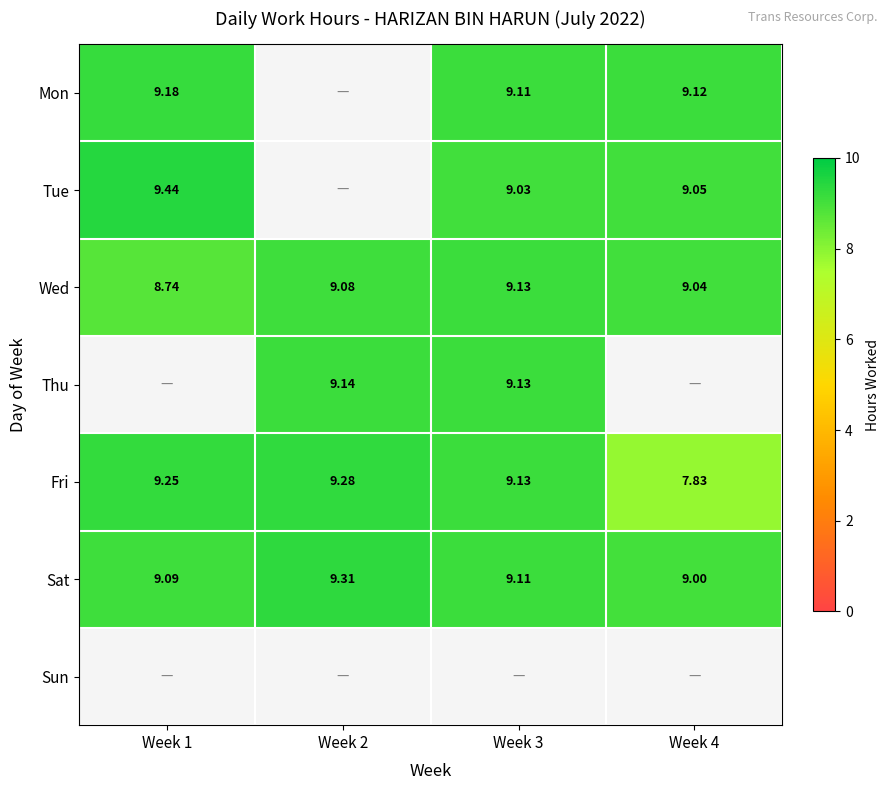

True or false: Tue has a value of 9.0 at Week 3.

True